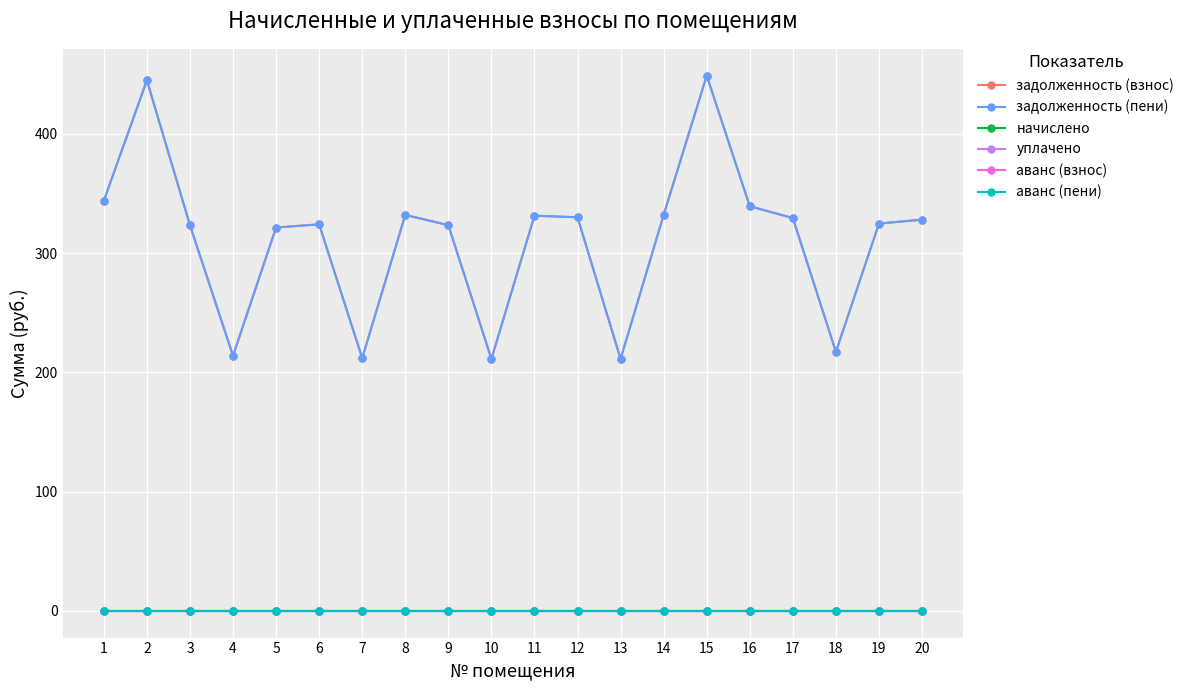

Reading right to left, list all the values displayed in this chart.

задолженность (взнос): 20=328.0	19=324.7	18=217.1	17=329.3	16=339.2	15=448.8	14=332.0	13=211.2	12=330.0	11=331.3	10=211.2	9=323.4	8=332.0	7=211.9	6=324.1	5=321.4	4=213.8	3=323.4	2=444.8	1=343.9
задолженность (пени): 20=328.0	19=324.7	18=217.1	17=329.3	16=339.2	15=448.8	14=332.0	13=211.2	12=330.0	11=331.3	10=211.2	9=323.4	8=332.0	7=211.9	6=324.1	5=321.4	4=213.8	3=323.4	2=444.8	1=343.9
начислено: 20=0.0	19=0.0	18=0.0	17=0.0	16=0.0	15=0.0	14=0.0	13=0.0	12=0.0	11=0.0	10=0.0	9=0.0	8=0.0	7=0.0	6=0.0	5=0.0	4=0.0	3=0.0	2=0.0	1=0.0
уплачено: 20=0.0	19=0.0	18=0.0	17=0.0	16=0.0	15=0.0	14=0.0	13=0.0	12=0.0	11=0.0	10=0.0	9=0.0	8=0.0	7=0.0	6=0.0	5=0.0	4=0.0	3=0.0	2=0.0	1=0.0
аванс (взнос): 20=0.0	19=0.0	18=0.0	17=0.0	16=0.0	15=0.0	14=0.0	13=0.0	12=0.0	11=0.0	10=0.0	9=0.0	8=0.0	7=0.0	6=0.0	5=0.0	4=0.0	3=0.0	2=0.0	1=0.0
аванс (пени): 20=0.0	19=0.0	18=0.0	17=0.0	16=0.0	15=0.0	14=0.0	13=0.0	12=0.0	11=0.0	10=0.0	9=0.0	8=0.0	7=0.0	6=0.0	5=0.0	4=0.0	3=0.0	2=0.0	1=0.0